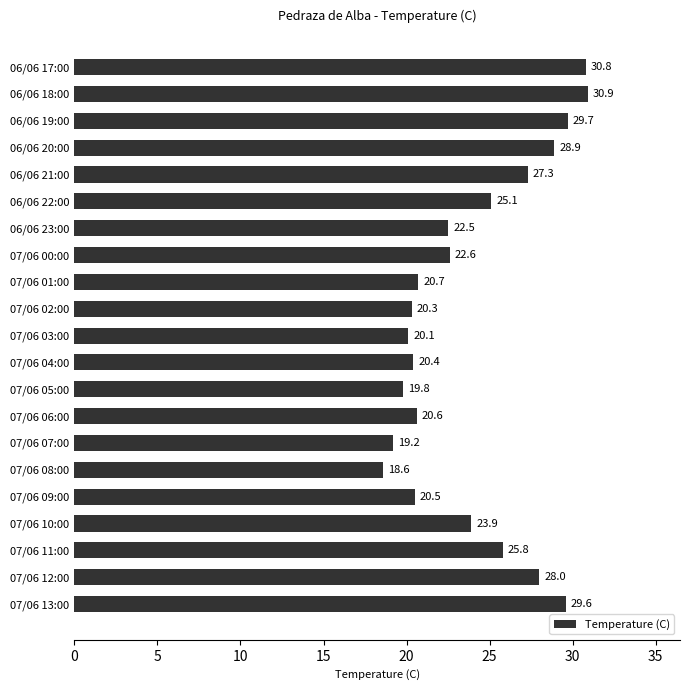

What is the difference between the maximum and minimum values?

12.3